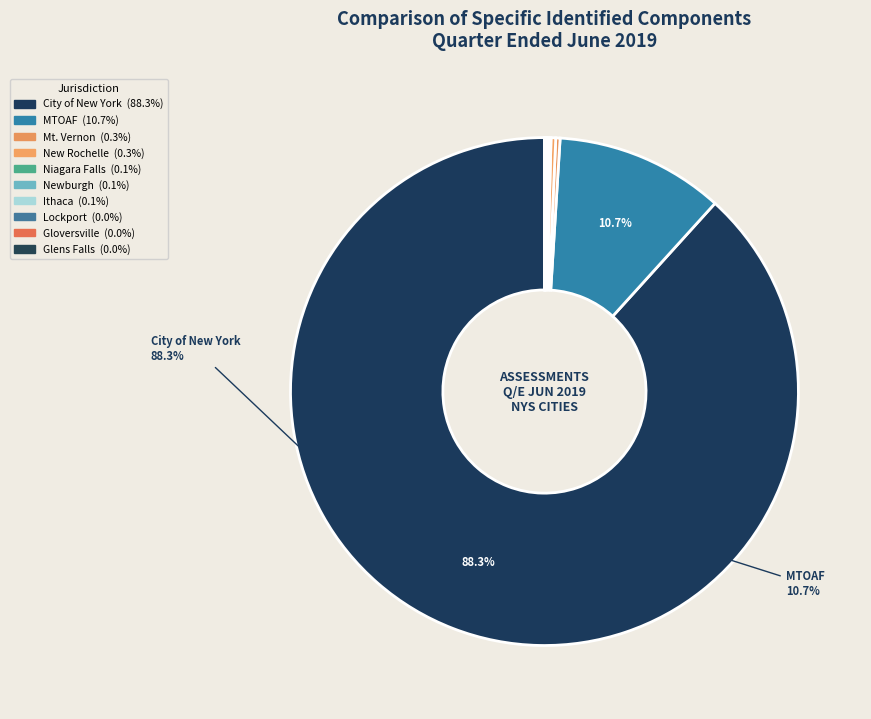

Rank the categories by value from lowest to highest.

Gloversville, Glens Falls, Lockport, Ithaca, Newburgh, Niagara Falls, Mt. Vernon, New Rochelle, MTOAF, City of New York